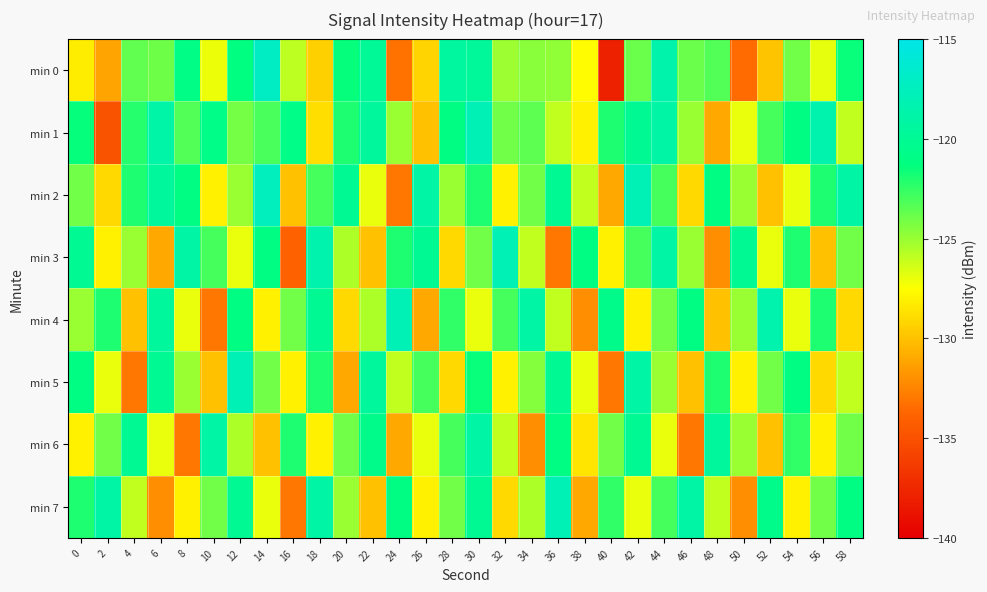

At which category does the chart reach its peak across all series?

14